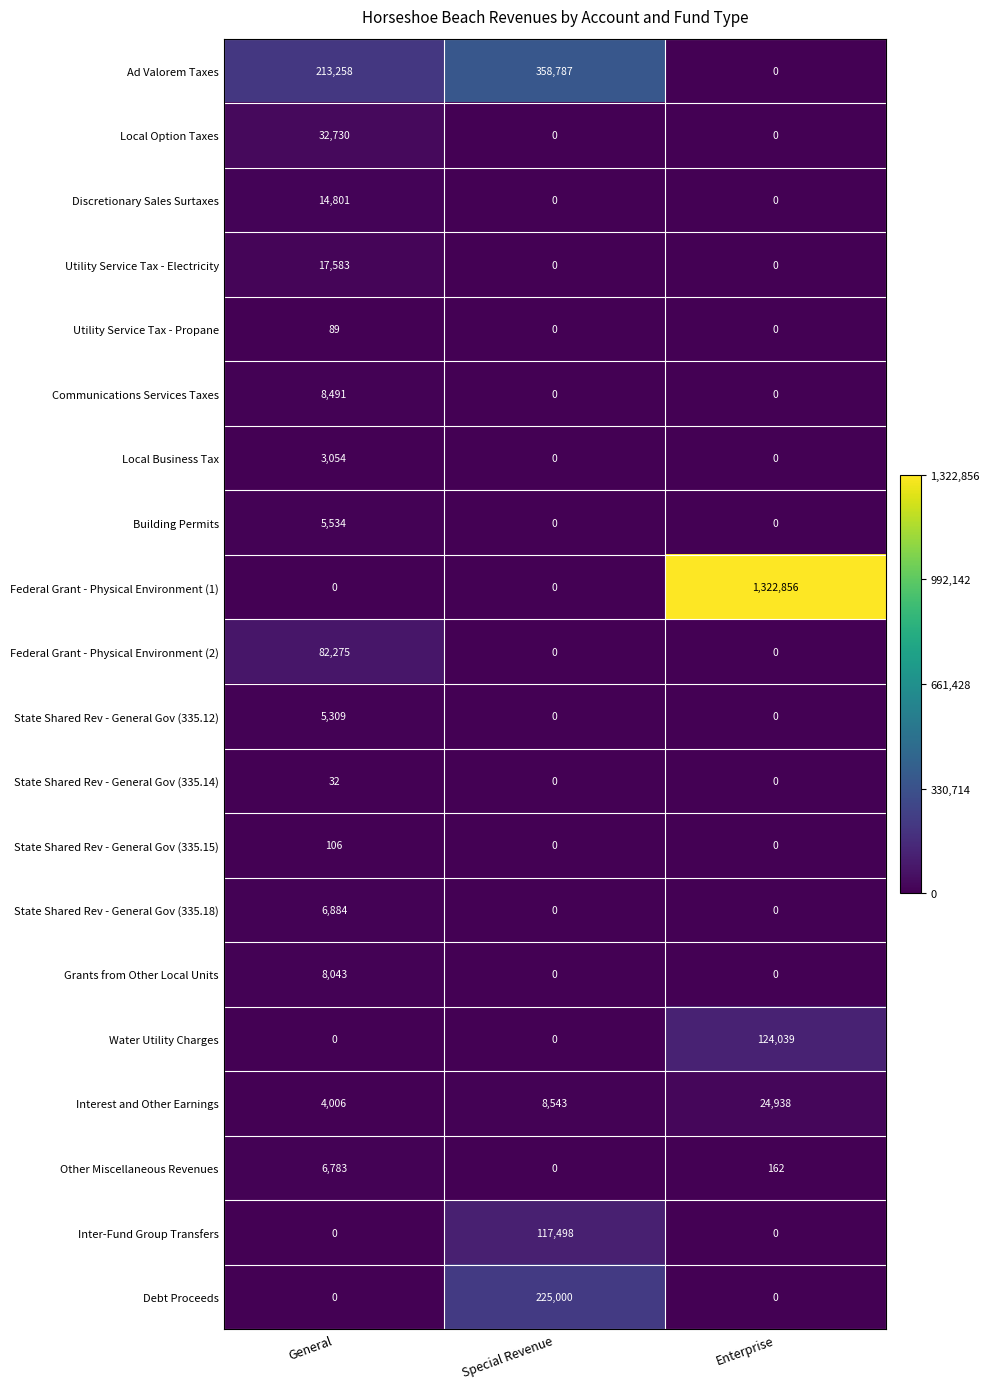

Rank the series by their maximum value, from highest to lowest.

Federal Grant - Physical Environment (1), Ad Valorem Taxes, Debt Proceeds, Water Utility Charges, Inter-Fund Group Transfers, Federal Grant - Physical Environment (2), Local Option Taxes, Interest and Other Earnings, Utility Service Tax - Electricity, Discretionary Sales Surtaxes, Communications Services Taxes, Grants from Other Local Units, State Shared Rev - General Gov (335.18), Other Miscellaneous Revenues, Building Permits, State Shared Rev - General Gov (335.12), Local Business Tax, State Shared Rev - General Gov (335.15), Utility Service Tax - Propane, State Shared Rev - General Gov (335.14)